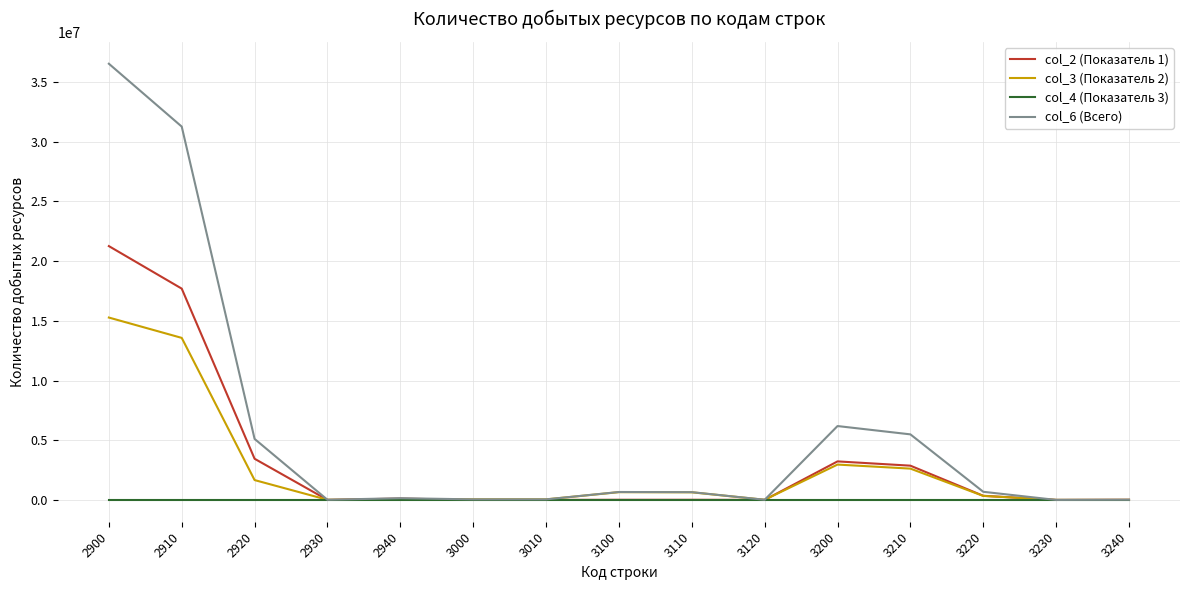

What is the spread (max minus min) of values at 2920?

5109053